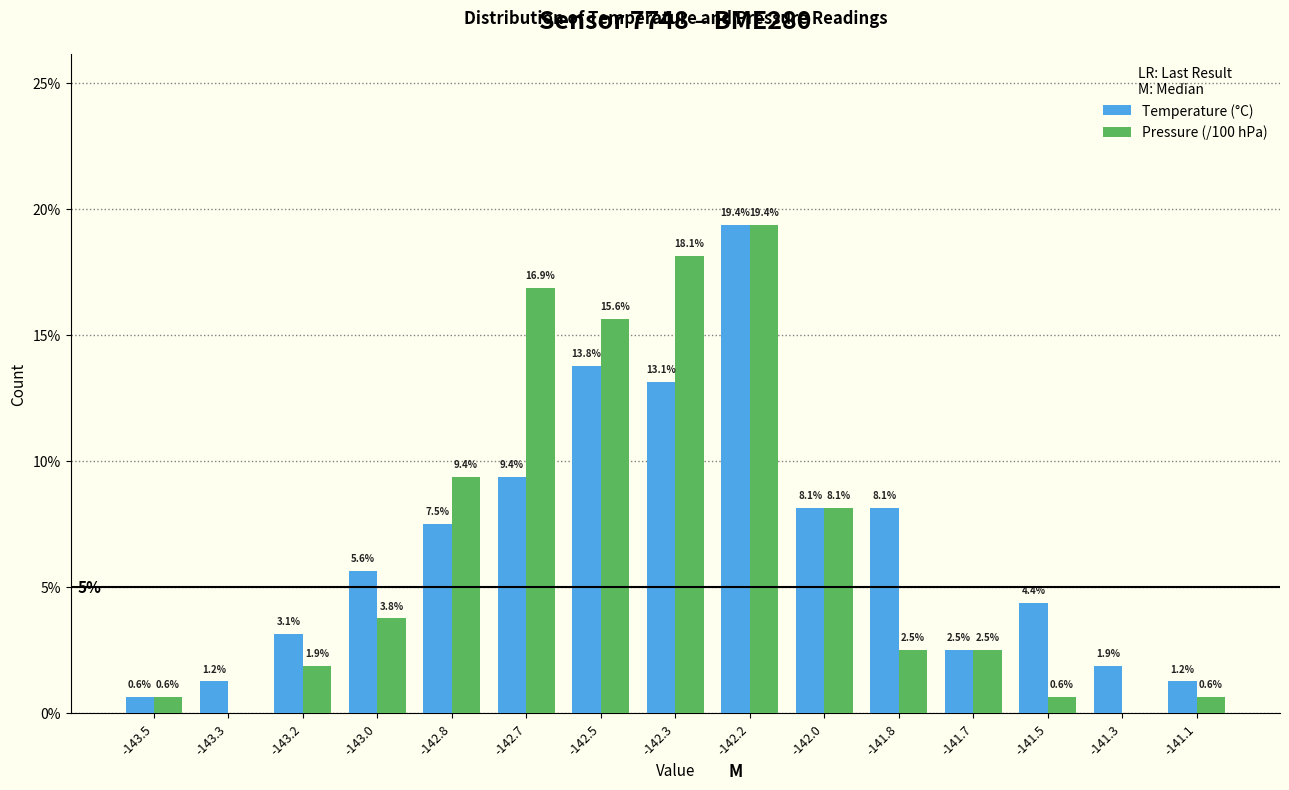

At which category is the sum across all series the highest?

-142.2